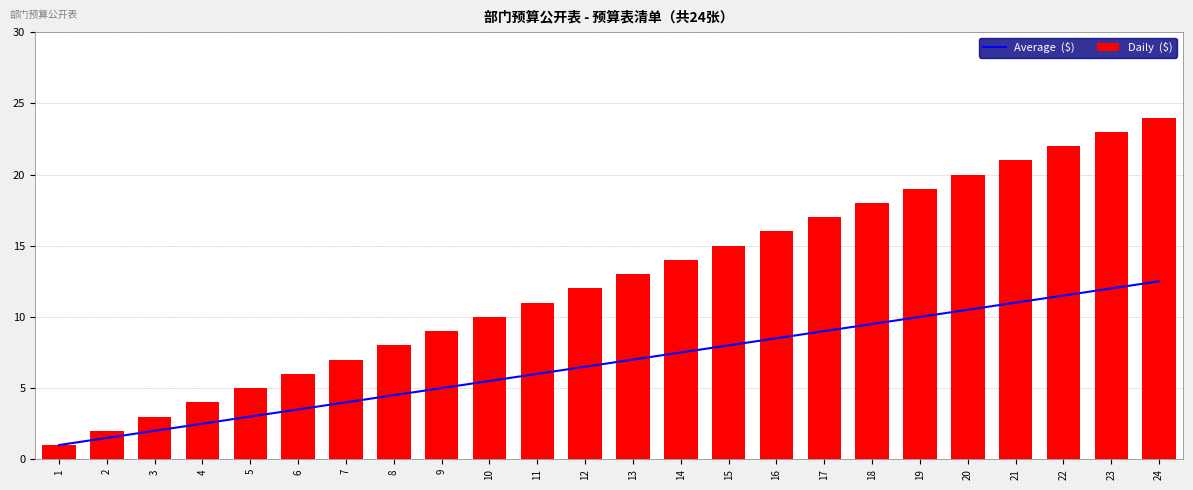

What is the maximum value shown in the chart?

24.0